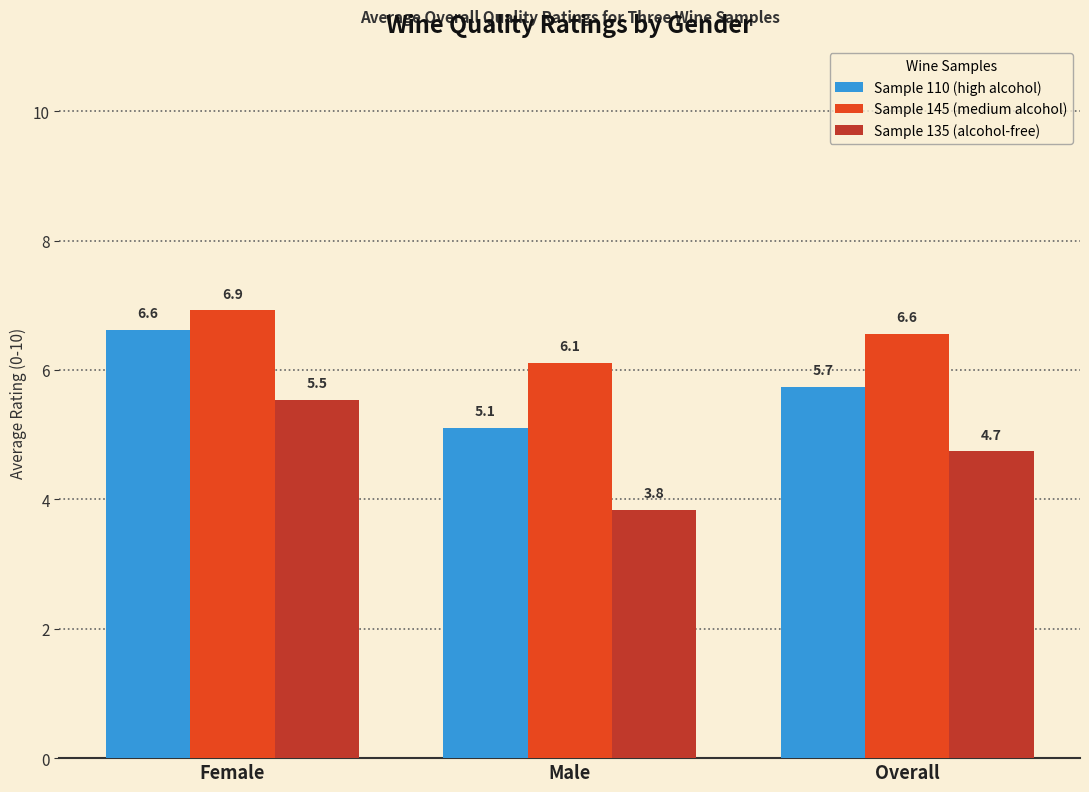

How many groups of bars are there?

3